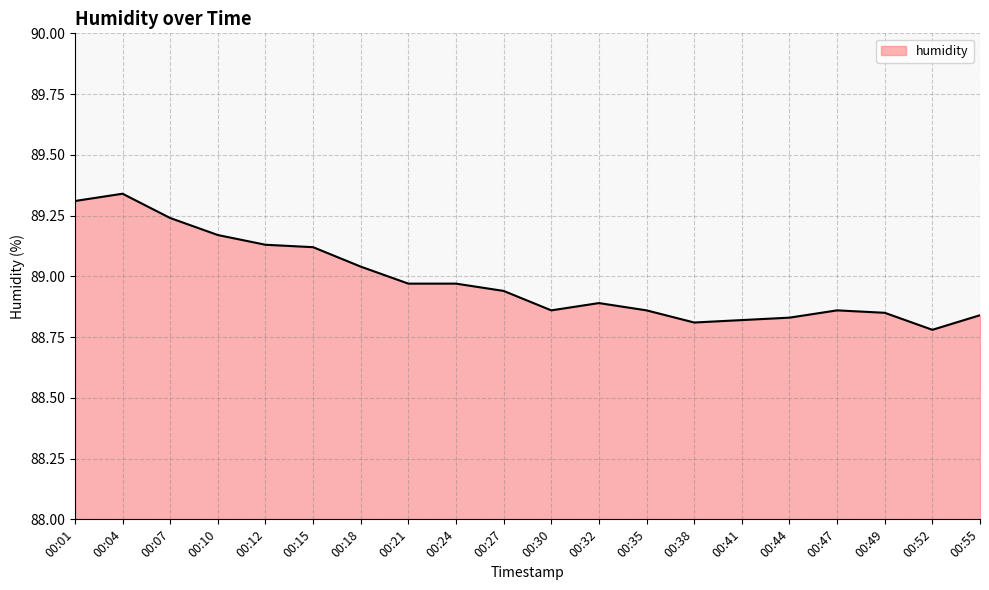

What is the difference between the values at 00:47 and 00:10?

0.3